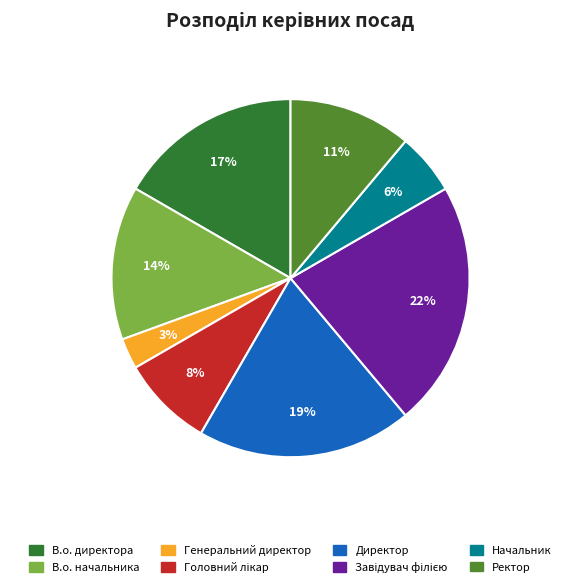

Count the number of slices in the pie.

8